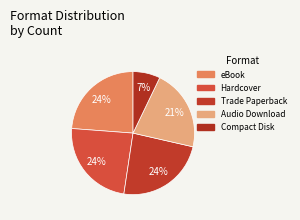

Which slice is the smallest?

Compact Disk